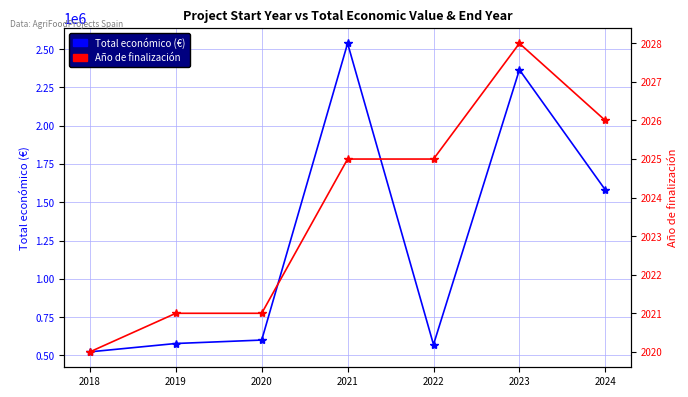

True or false: Año de finalización has a value of 2028 at 2023.

True